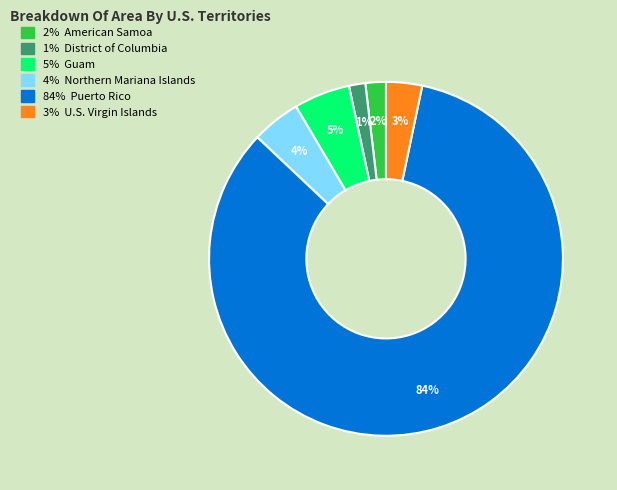

To the nearest percent, what is the average slice percentage?

17%